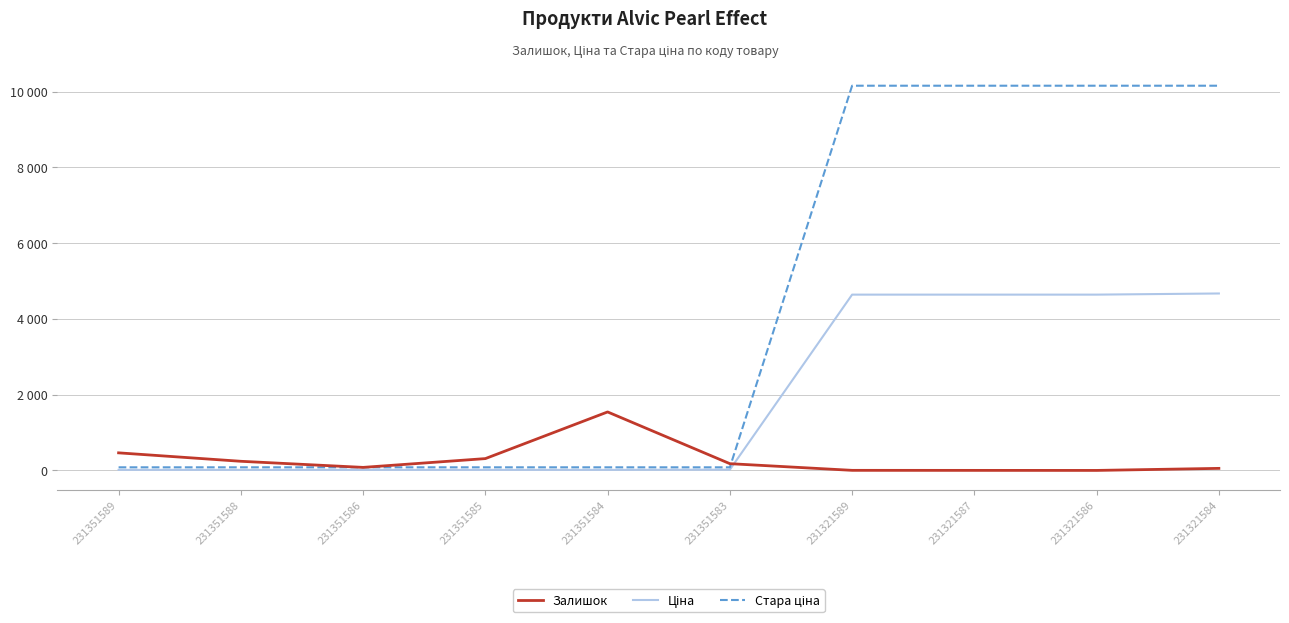

True or false: Стара ціна and Ціна intersect in this chart.

False